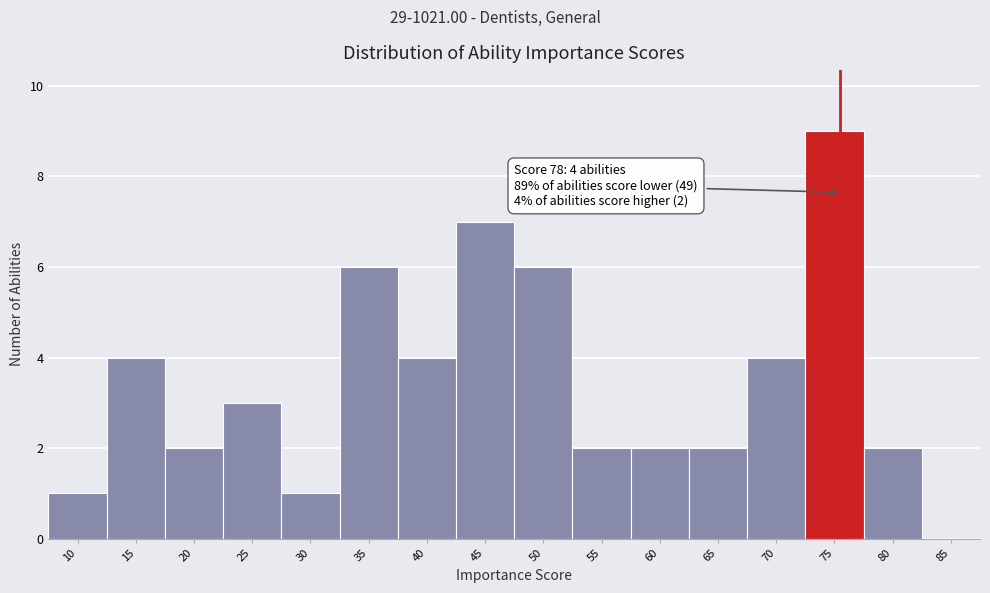

Reading left to right, transcribe all the data shown in this chart.

10=1	15=4	20=2	25=3	30=1	35=6	40=4	45=7	50=6	55=2	60=2	65=2	70=4	75=9	80=2	85=0